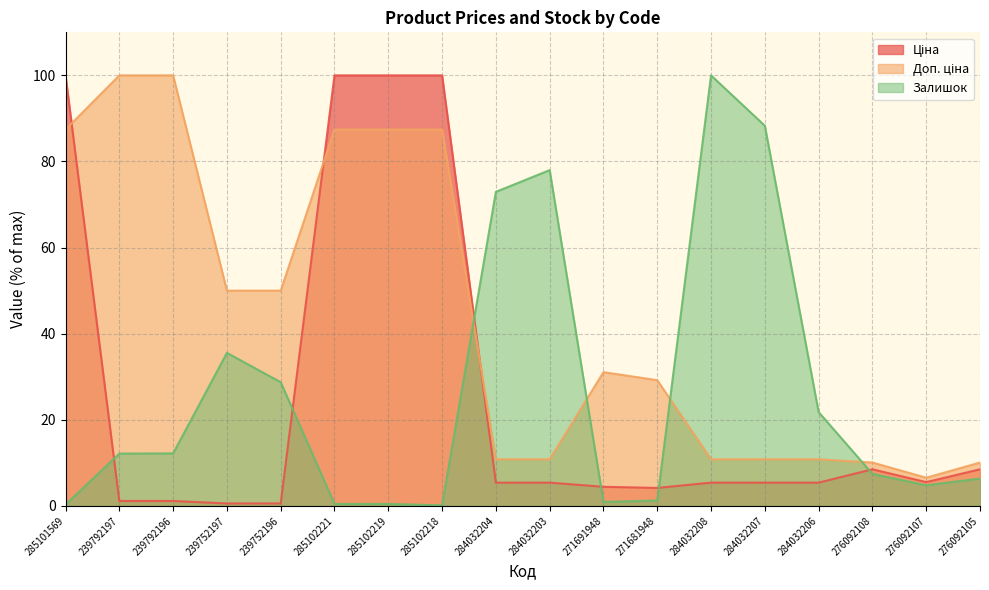

Between 285101569 and 276092105, which series saw the biggest shift?

Ціна